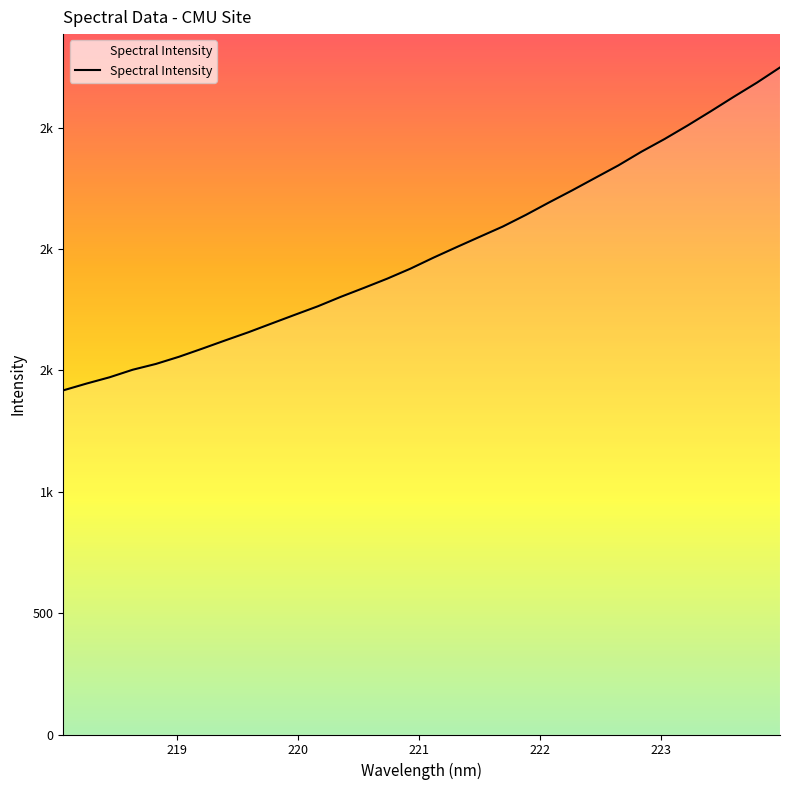

Is this an area chart (filled region under the line)?

Yes